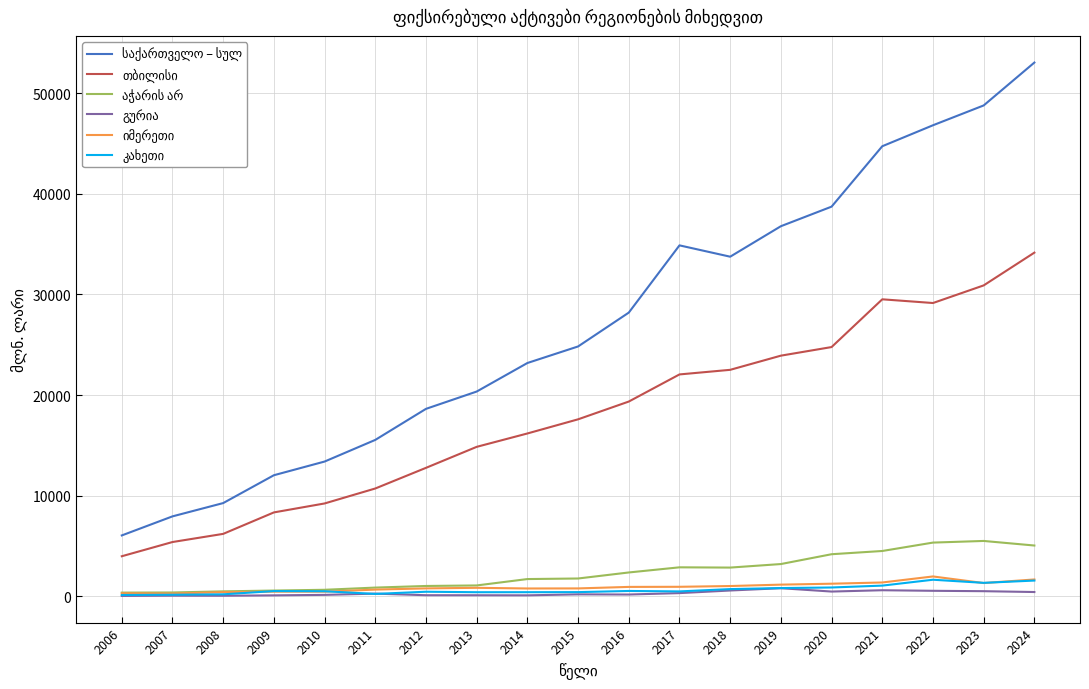

What is the difference between the highest and lowest values at 2013?

20254.3